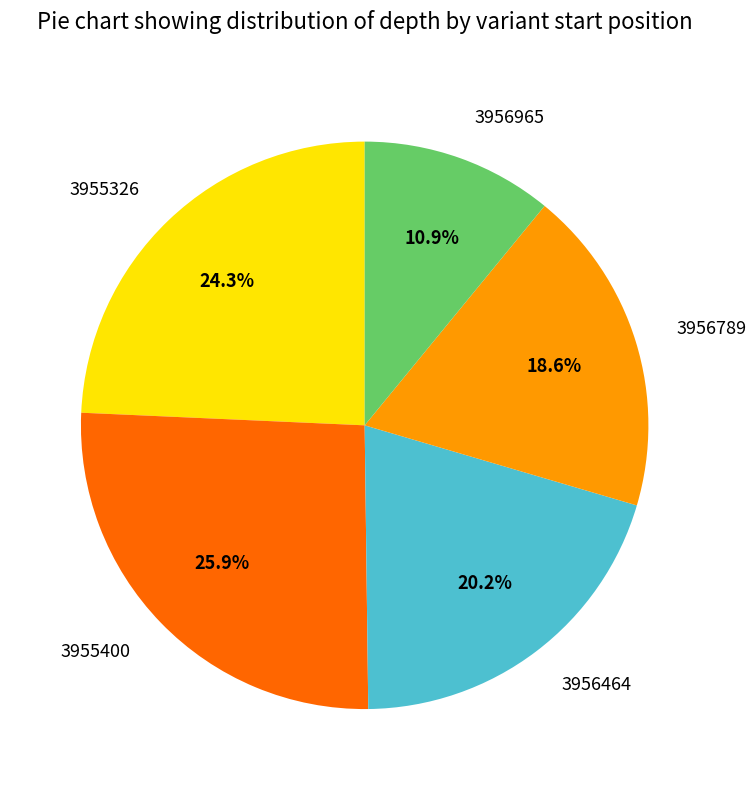

Which category has the smallest portion of the pie?

3956965